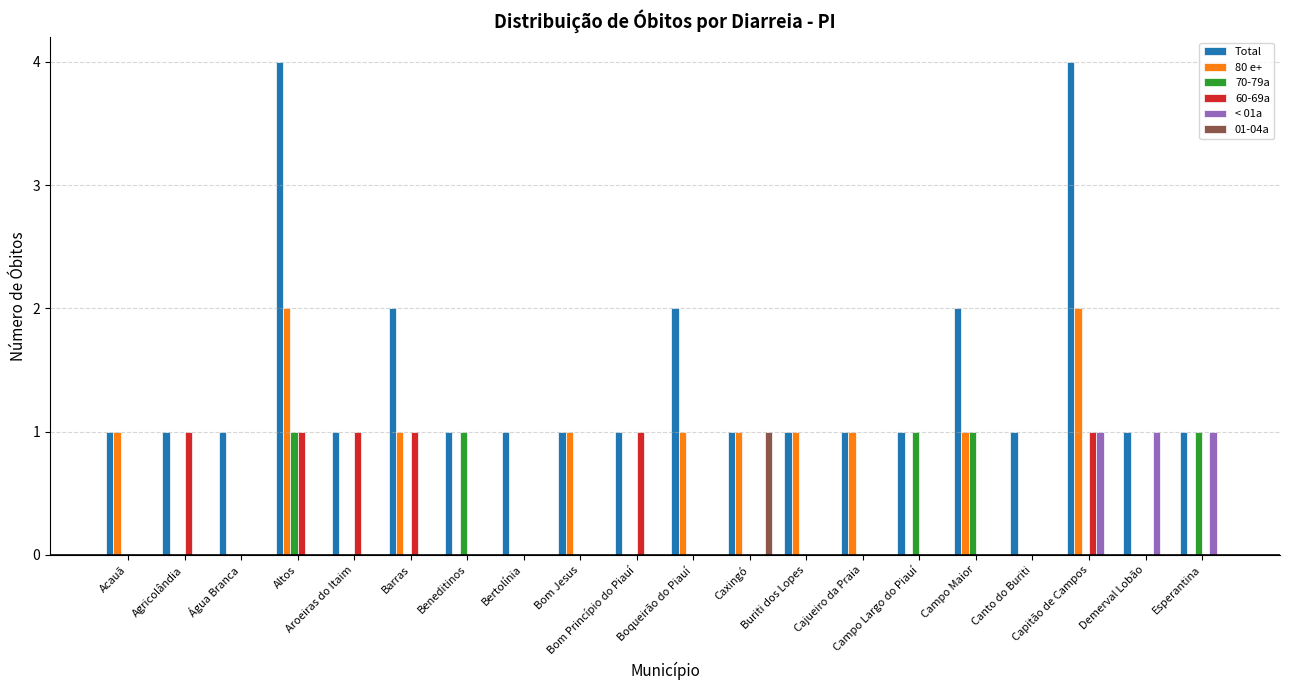

What is the spread (max minus min) of values at Bom Jesus?

1